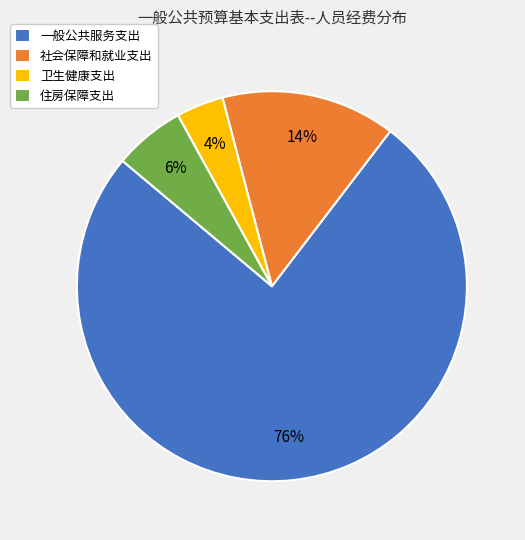

Is 一般公共服务支出 the majority of the pie?

Yes